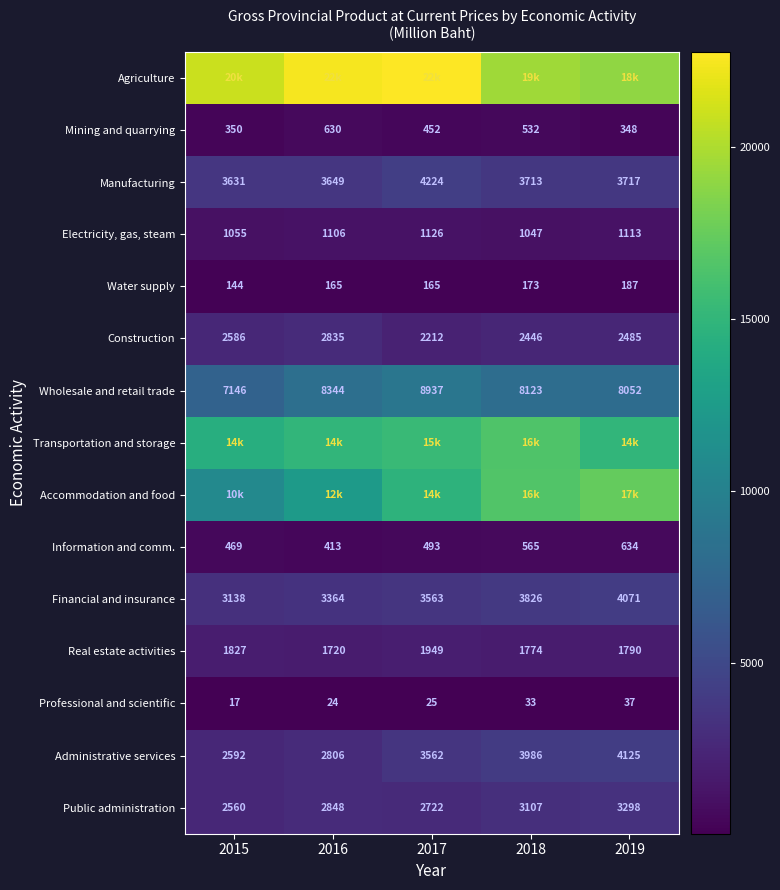

Is the value of Administrative services at 2019 greater than the value of Electricity, gas, steam at 2017?

Yes